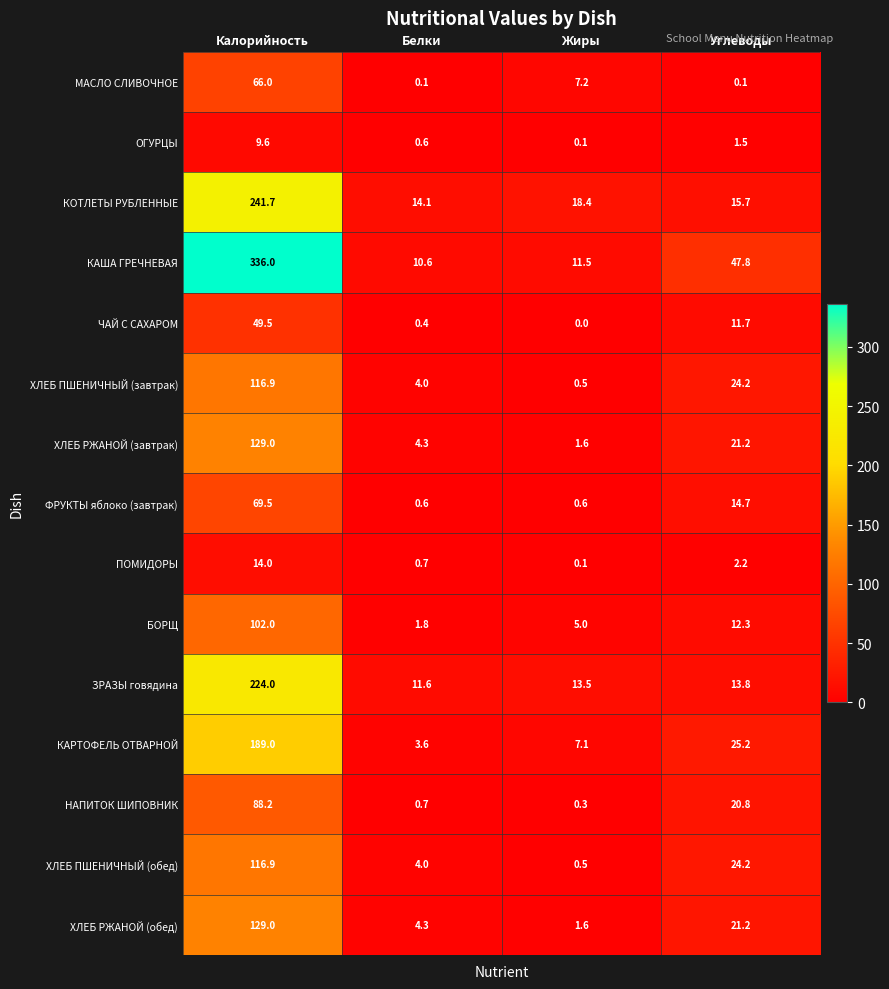

What is the total value across all series at Углеводы?

256.6